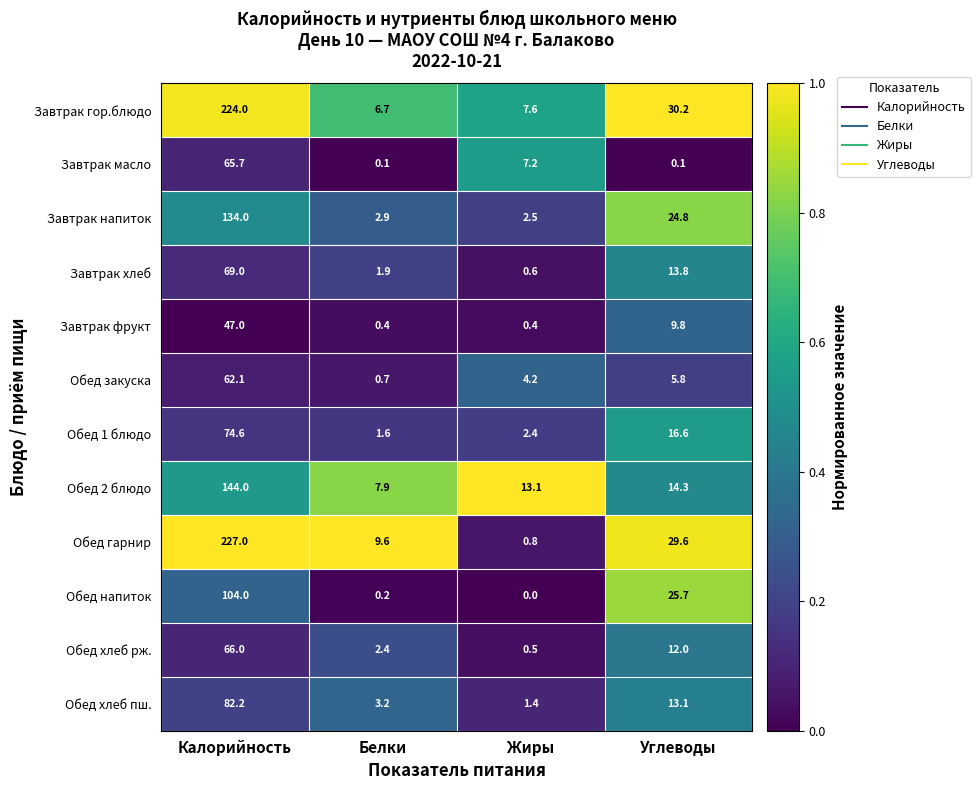

Count the number of data series in this chart.

12